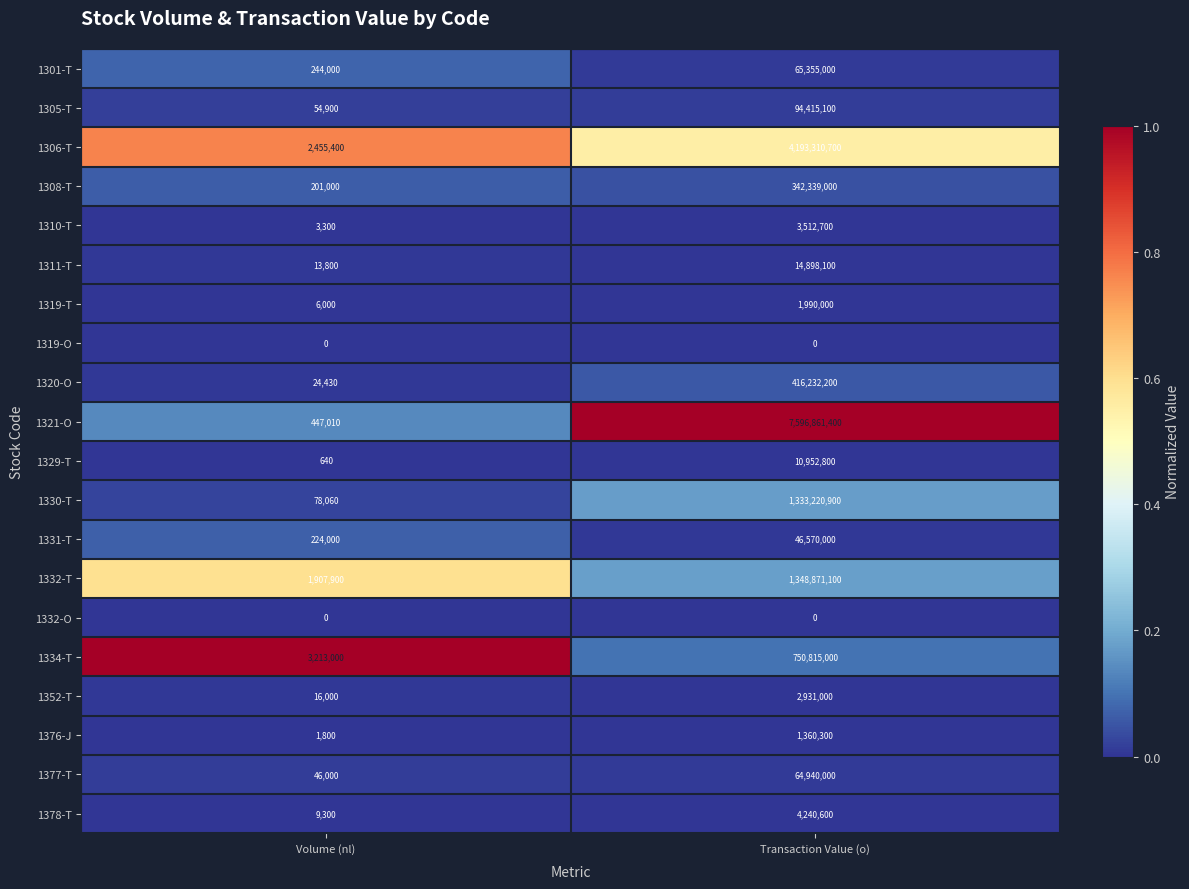

How many categories are shown in the chart?

2